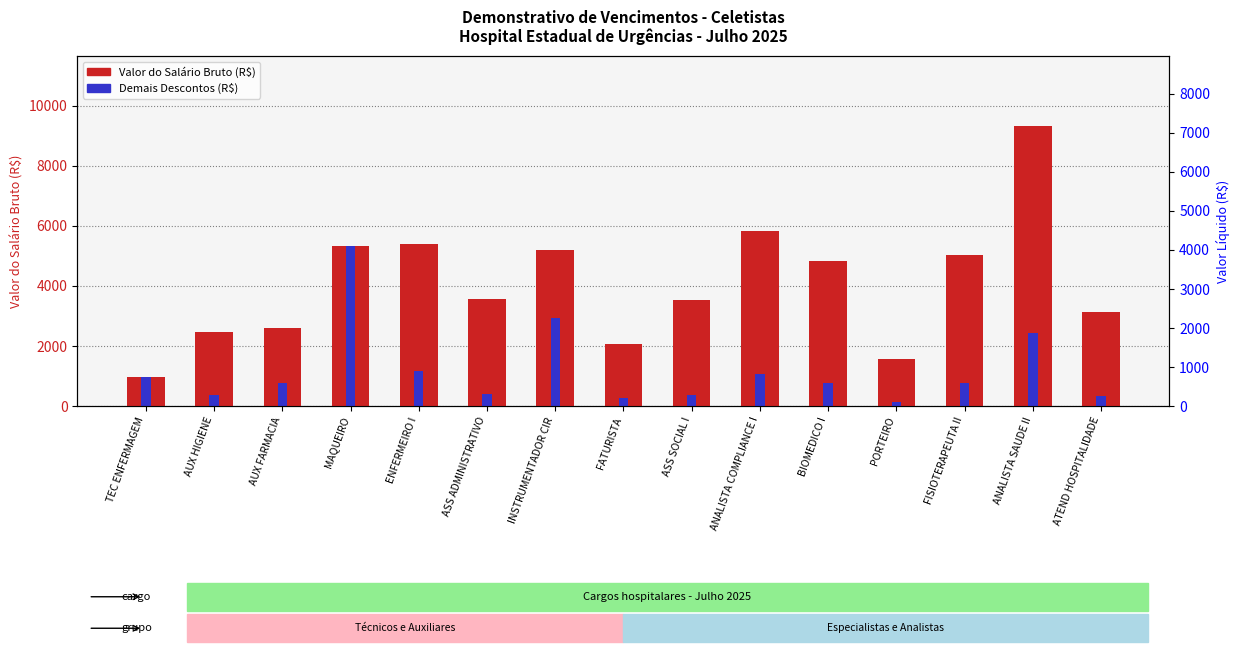

Which category has the lowest value across all series?

TEC ENFERMAGEM